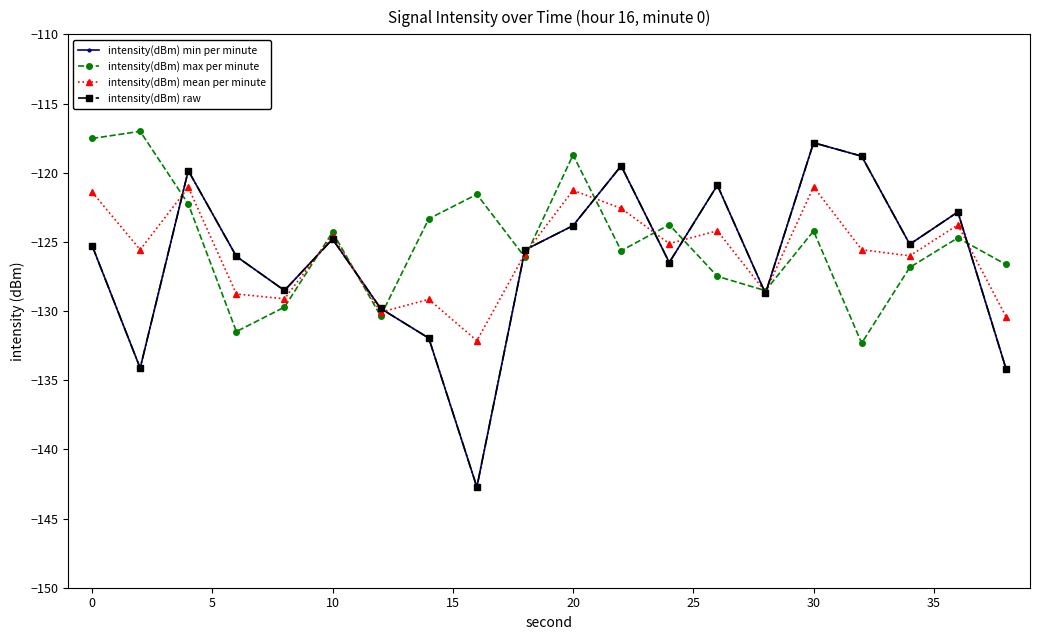

Is this an area chart (filled region under the line)?

No